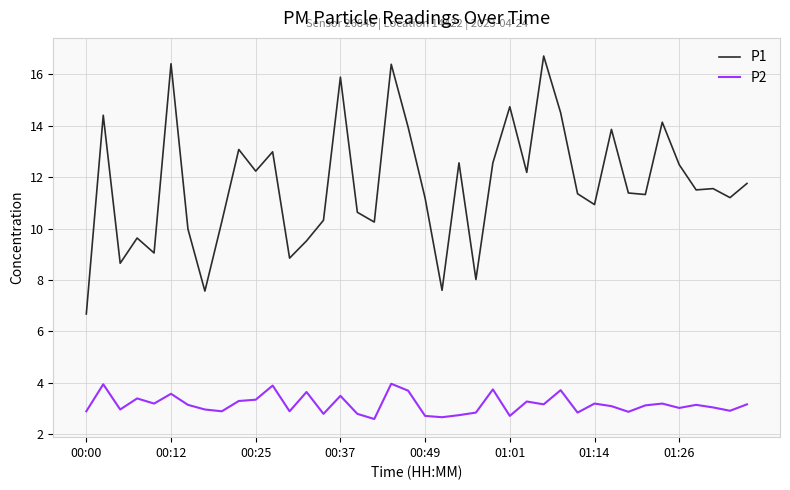

Rank the series by their maximum value, from lowest to highest.

P2, P1